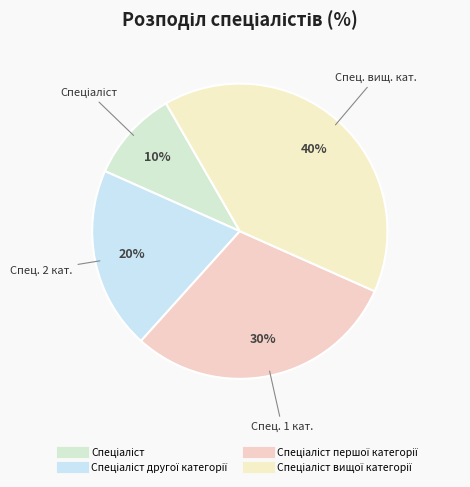

How many slices are in this pie chart?

4